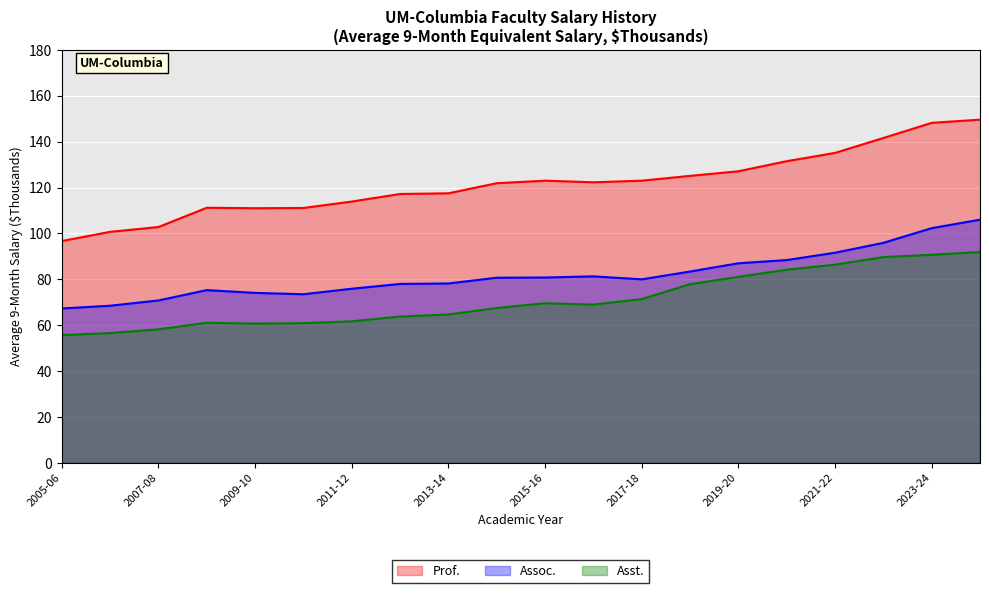

What are all the series names shown in the legend?

Prof., Assoc., Asst.